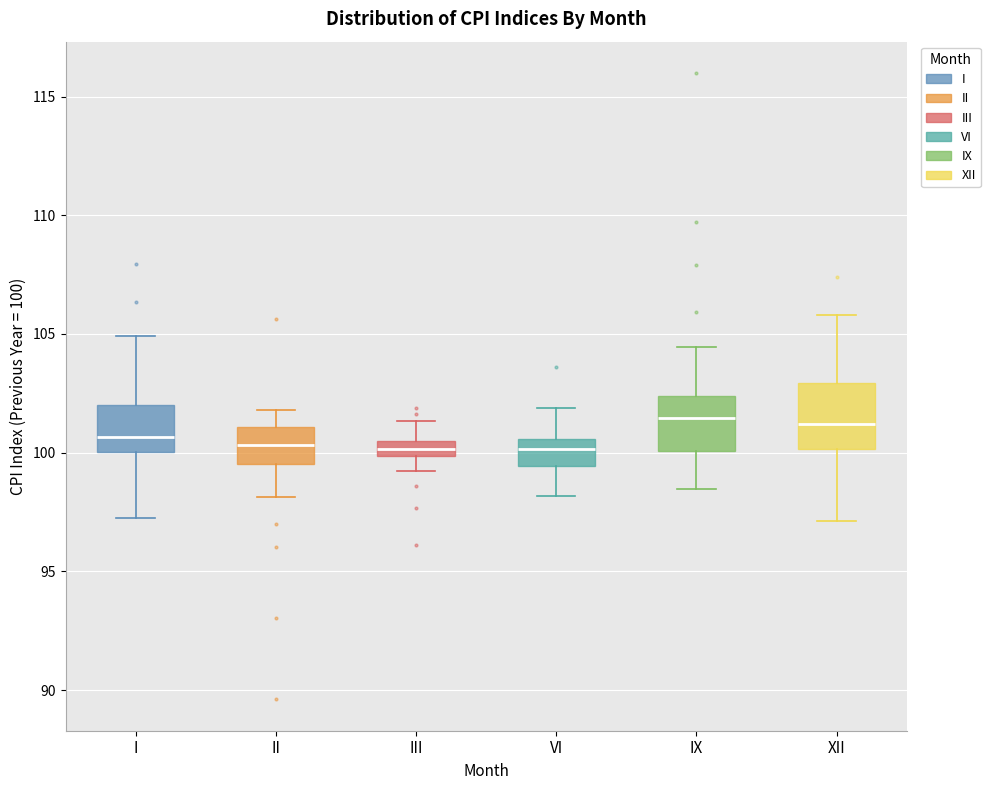

Where is the upper edge of the box for XII on the y-axis? The values are not printed on the chart, so give them approximately, as read against the axis.

103.0